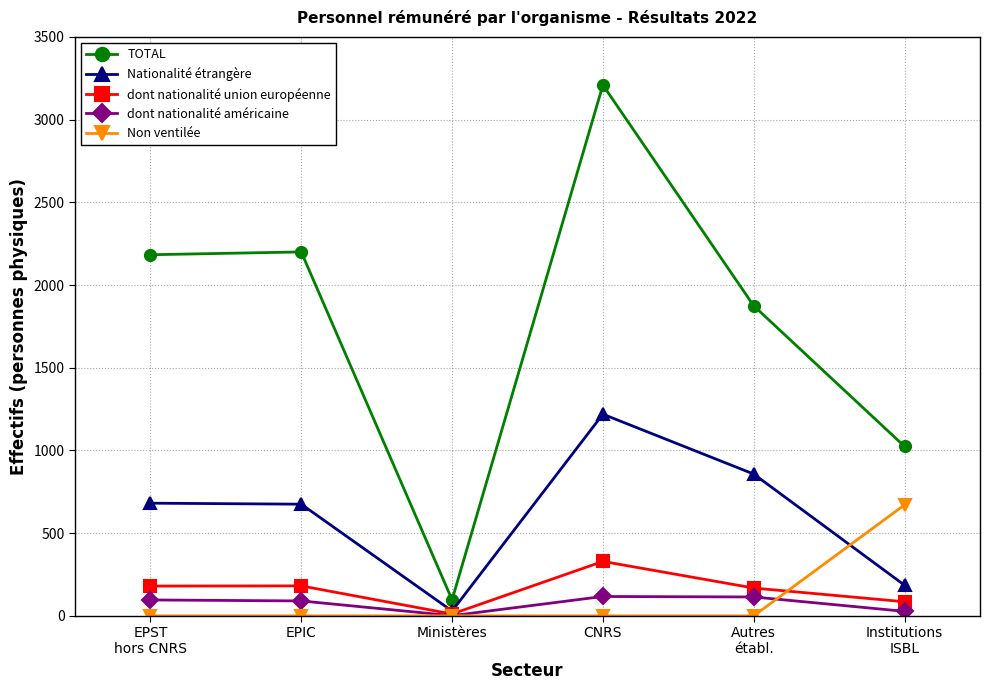

True or false: TOTAL has a value of 3170 at EPIC.

False